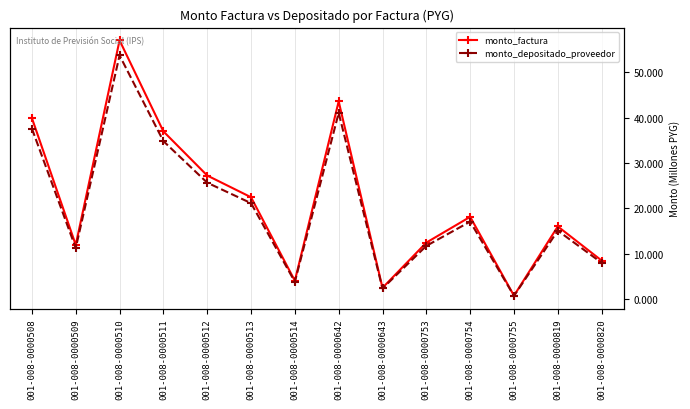

What is the sum of all monto_depositado_proveedor values?

284.2